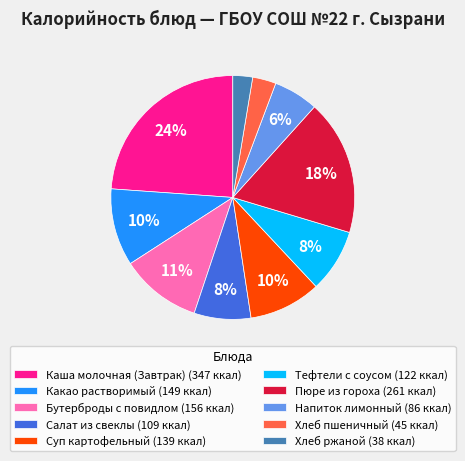

Which has a higher value, Каша молочная (Завтрак) (347 ккал) or Хлеб пшеничный (45 ккал)?

Каша молочная (Завтрак) (347 ккал)